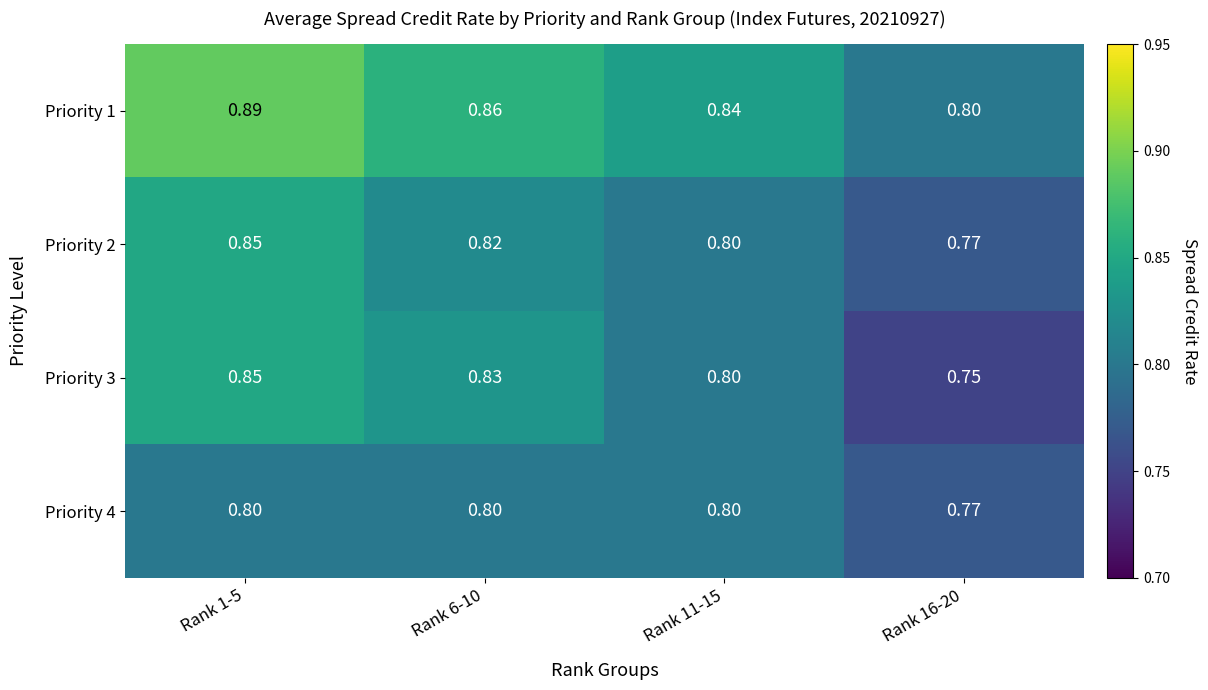

Is the value of Priority 1 at Rank 1-5 greater than the value of Priority 4 at Rank 6-10?

Yes